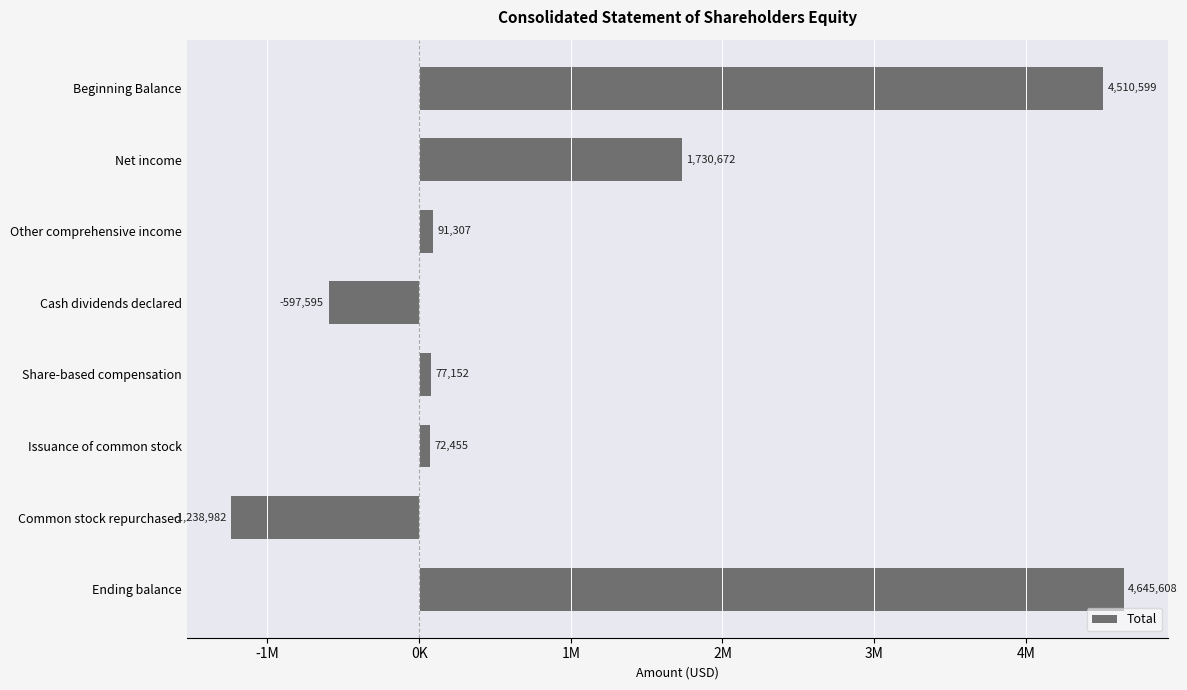

Are the bars horizontal?

Yes